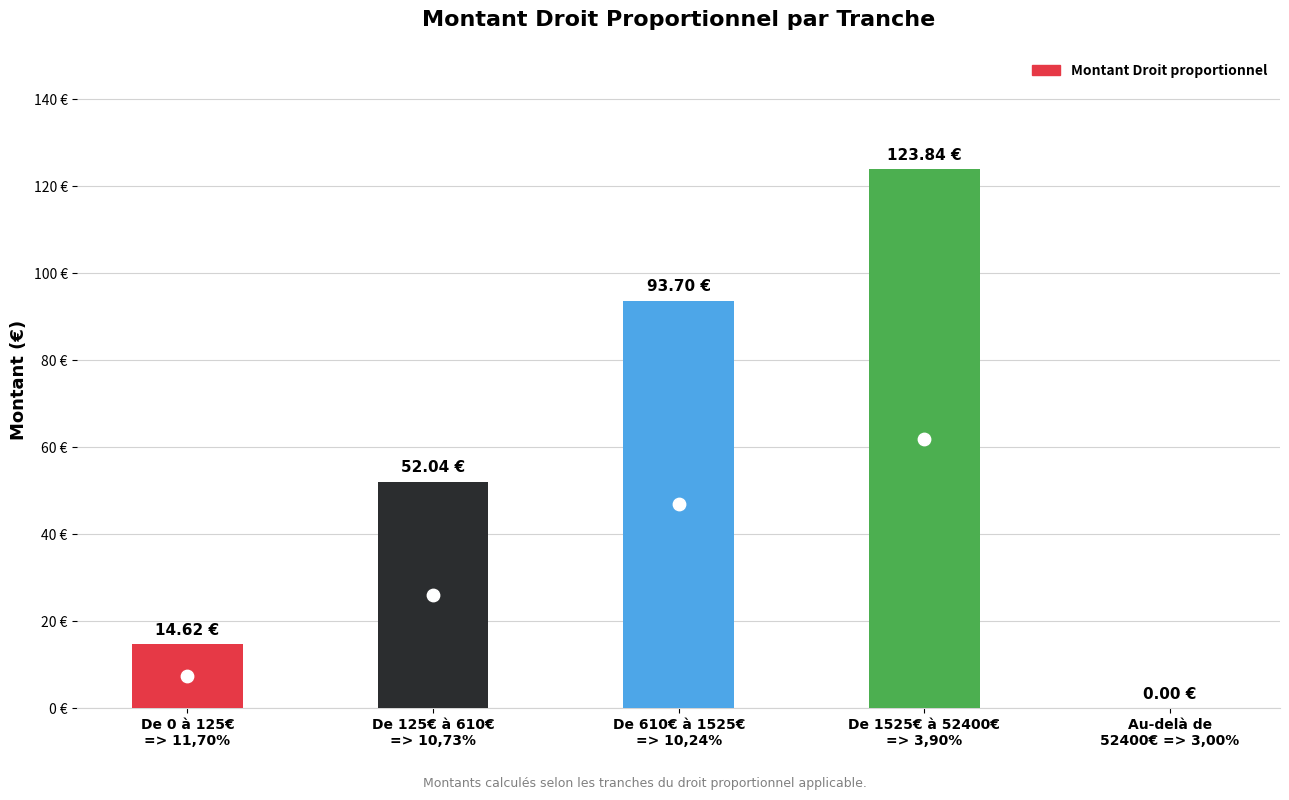

Approximately how many times larger is the value at De 610€ à 1525€
=> 10,24% compared to De 125€ à 610€
=> 10,73%?

1.8